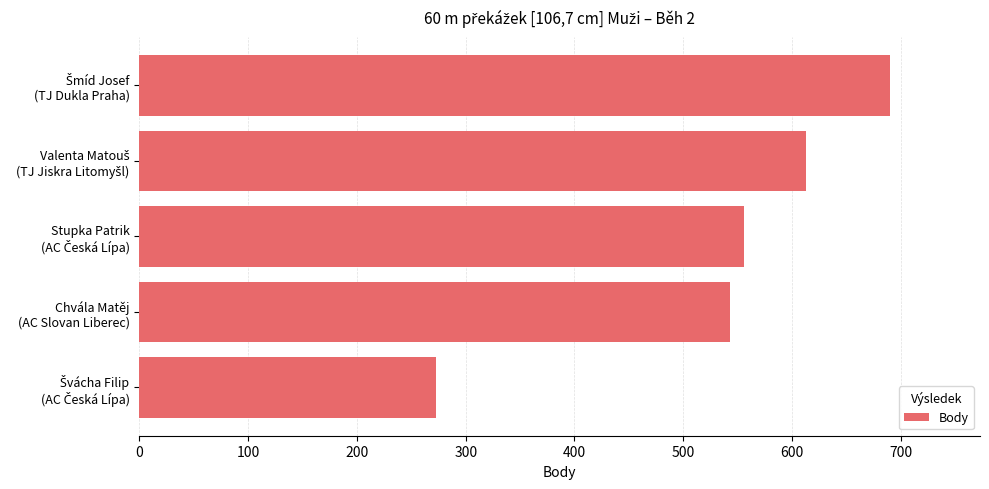

What is the value of the 3rd bar from the top?

556